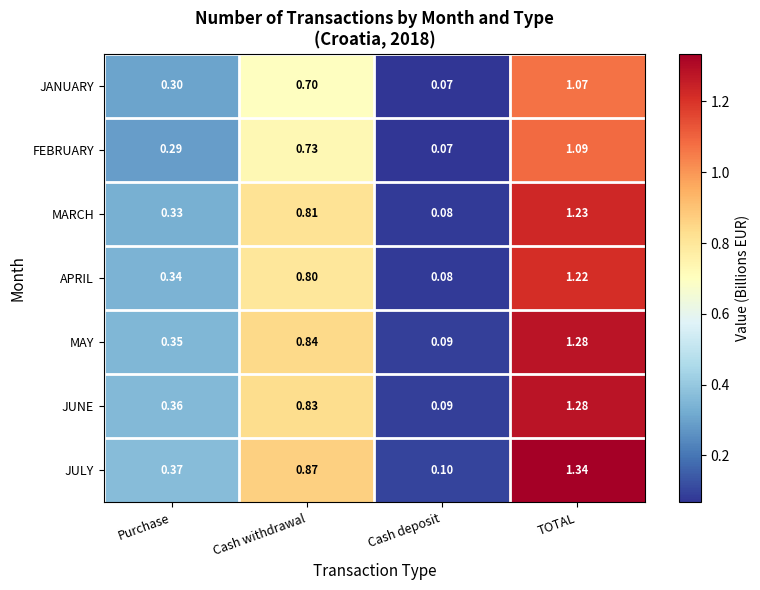

Which series has the widest spread of values?

JULY